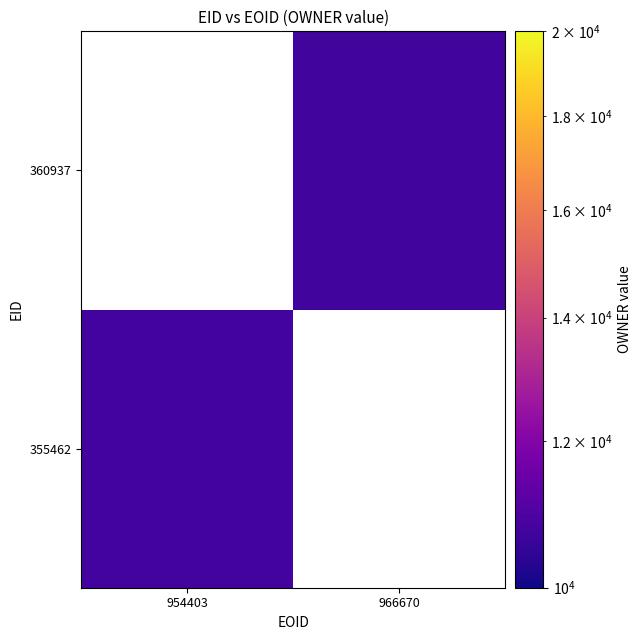

What is the total value across all series at 954403?

10737